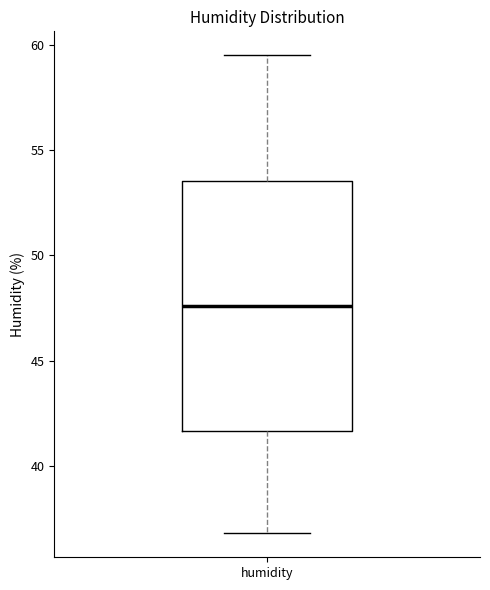

Transcribe this box plot: give where the median line is, the range the box spans, and where the two whiskers end, as read against the y-axis. The values are not printed on the chart, so give them approximately, as read against the axis.

median 47.5, box 41.5 to 53.5, whiskers 37.0 to 59.5